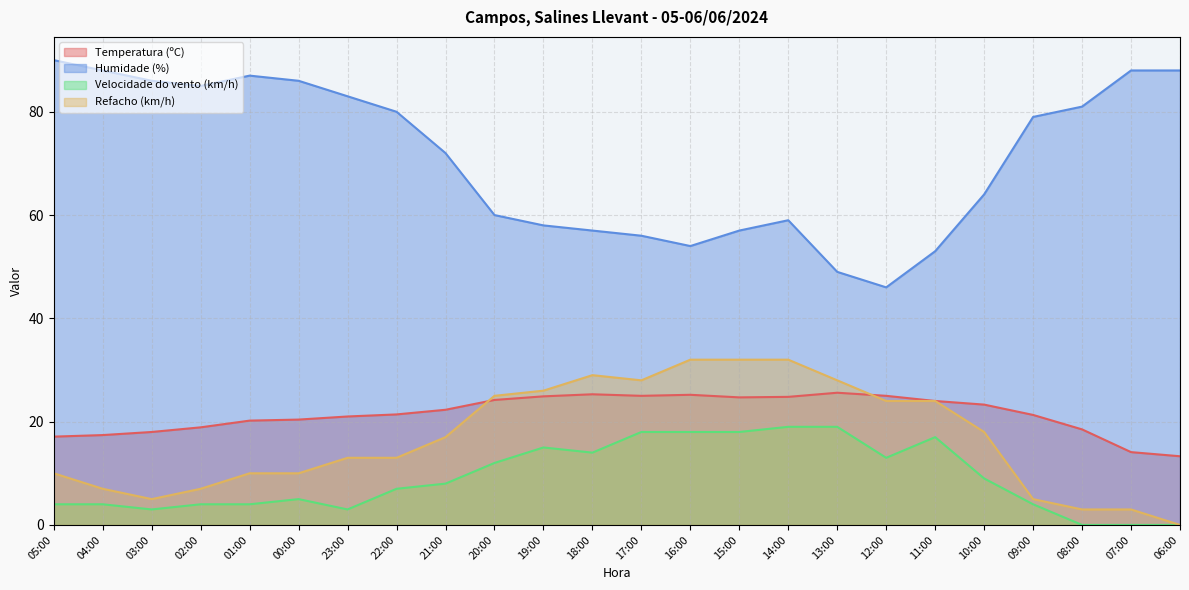

True or false: Humidade (%) has a value of 83.0 at 23:00.

True